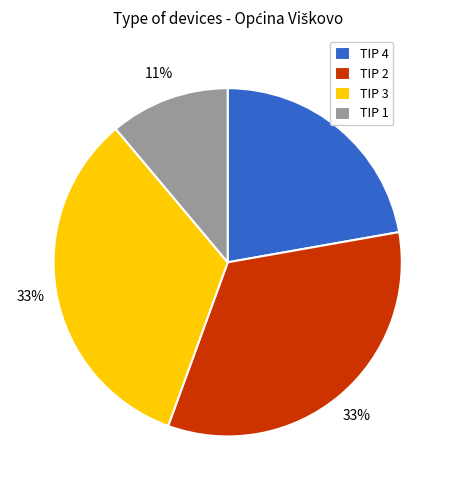

Do TIP 2 and TIP 1 together represent more than half of the pie?

No